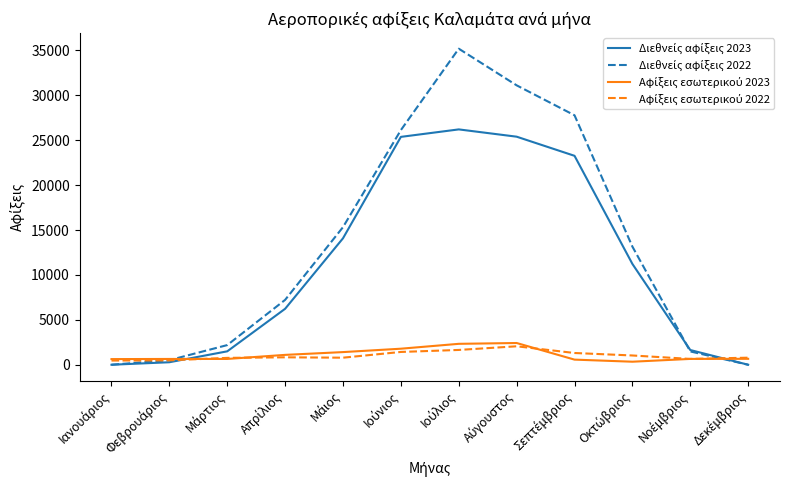

What is the difference between the second highest and second lowest values in the Διεθνείς αφίξεις 2022 series?

31105